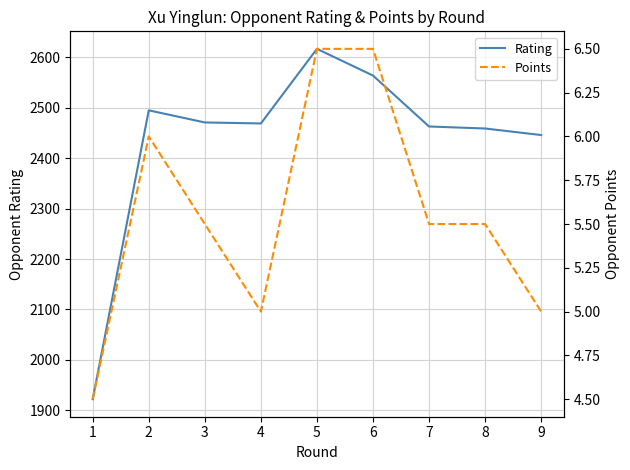

Which label corresponds to the smallest value in the chart?

1